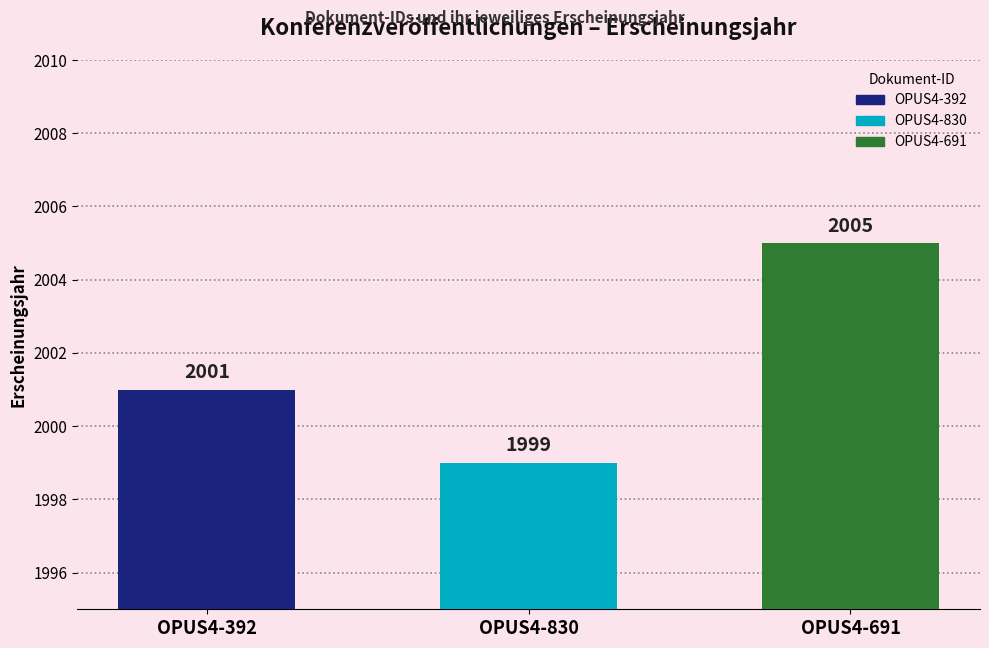

Count the number of categories in the chart.

3